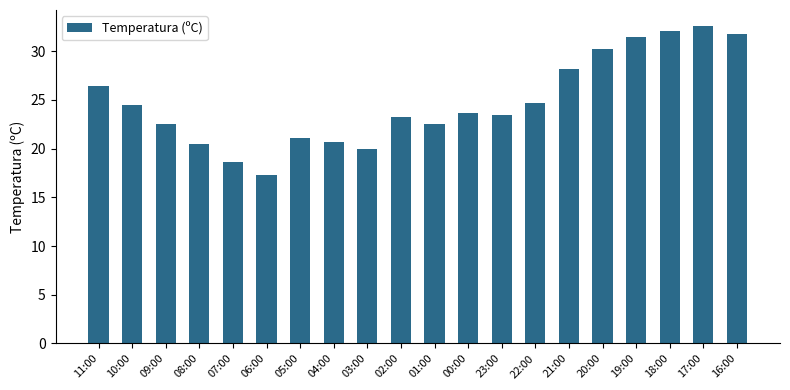

What is the difference between the values at 06:00 and 18:00?

14.8